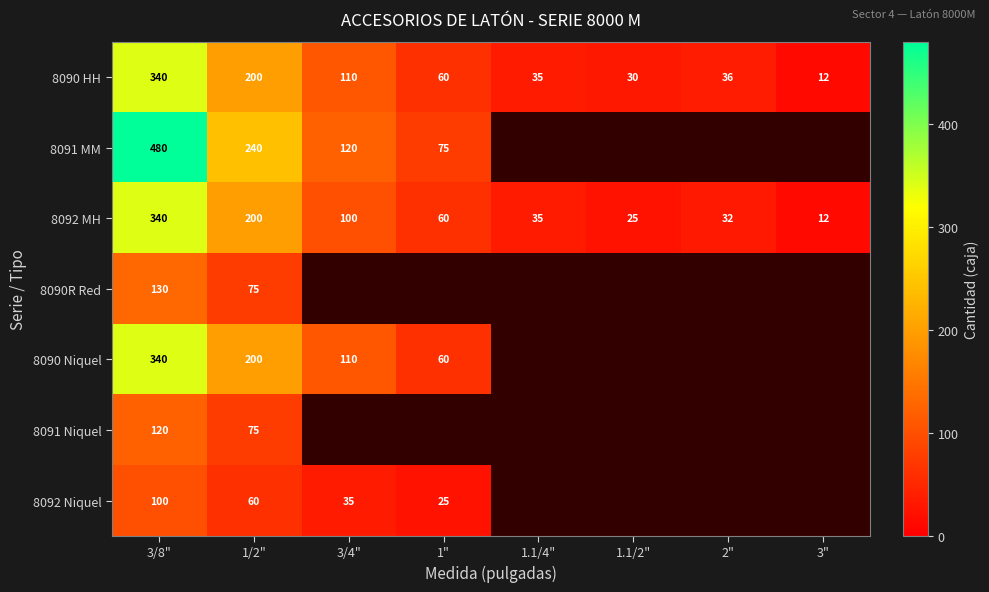

What is the maximum value for 8090 HH?

340